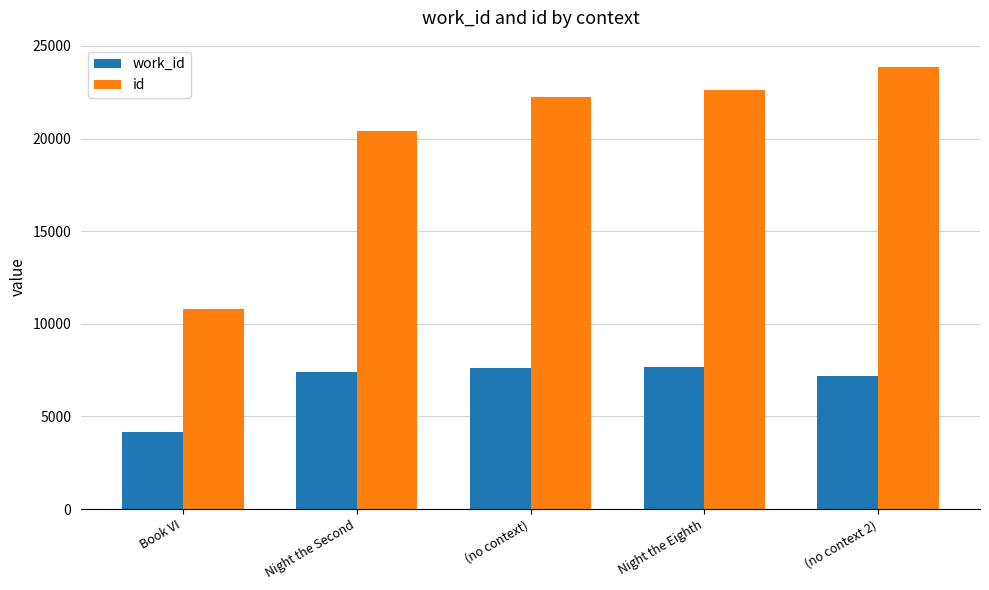

At (no context), list the series in order from smallest to largest.

work_id, id